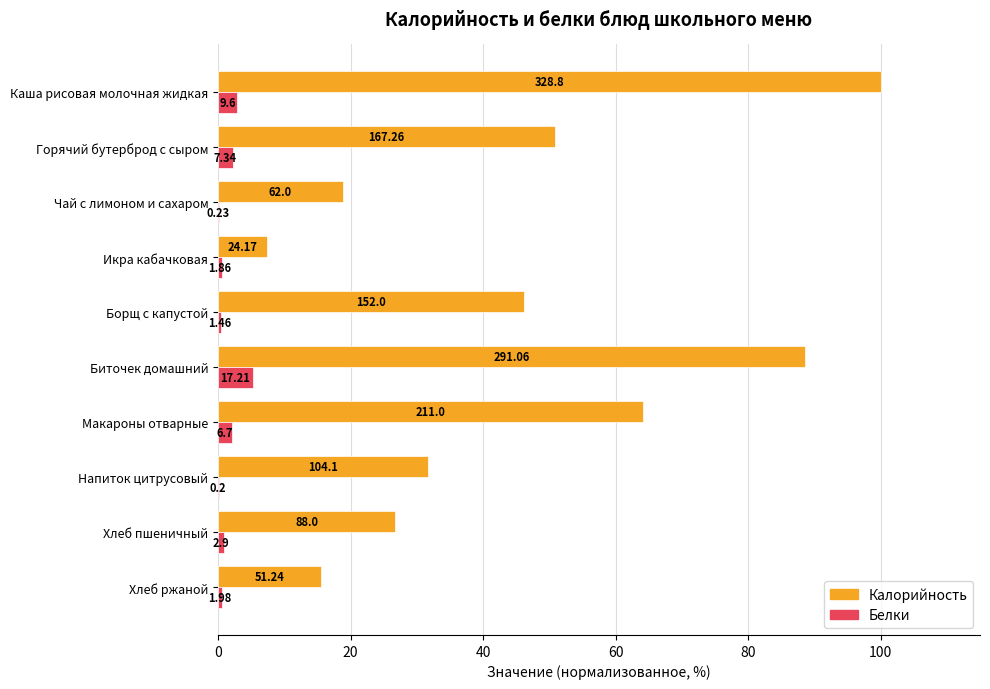

What are all the series names shown in the legend?

Калорийность, Белки